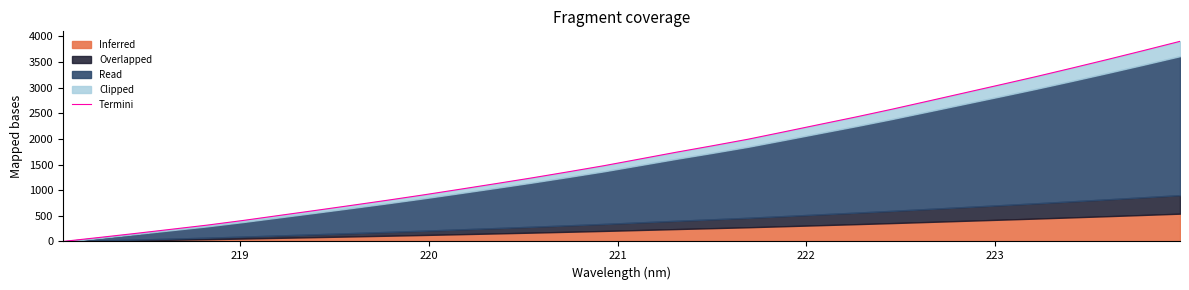

Reading left to right, what are all the values shown in this chart?

0.0	77.0	155.4	236.8	318.5	409.6	507.2	604.4	703.3	803.7	907.8	1016.5	1126.4	1238.5	1356.0	1476.2	1607.0	1738.0	1863.2	1992.4	2136.3	2282.2	2426.9	2577.9	2735.5	2894.3	3053.0	3213.3	3380.0	3549.8	3723.7	3900.9